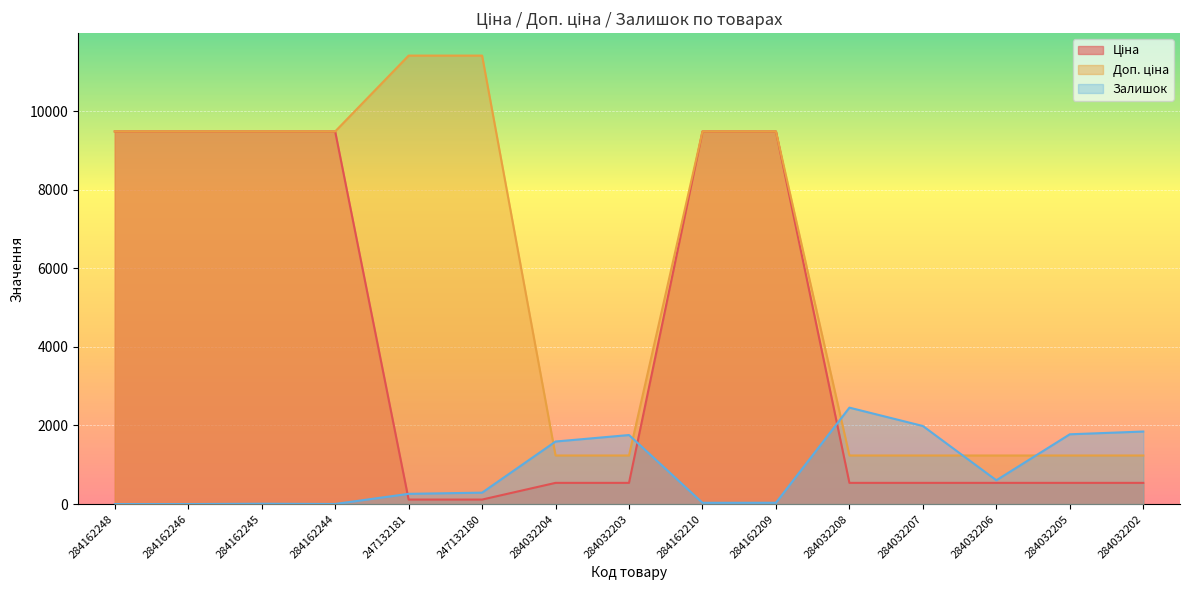

What are all the series names shown in the legend?

Ціна, Доп. ціна, Залишок